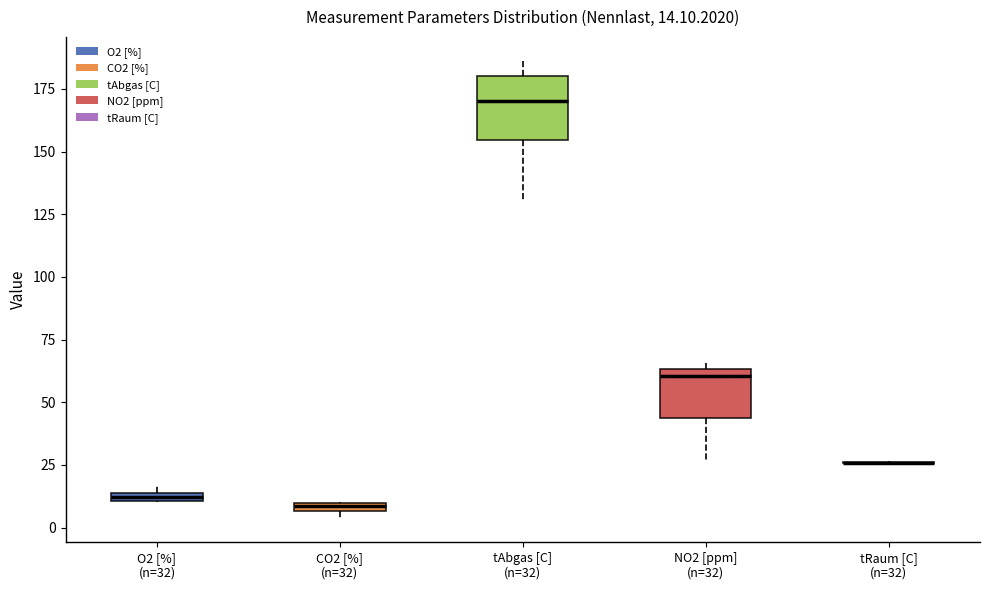

Which box is the tallest, from its lower edge to its upper edge?

tAbgas [C] (n=32)